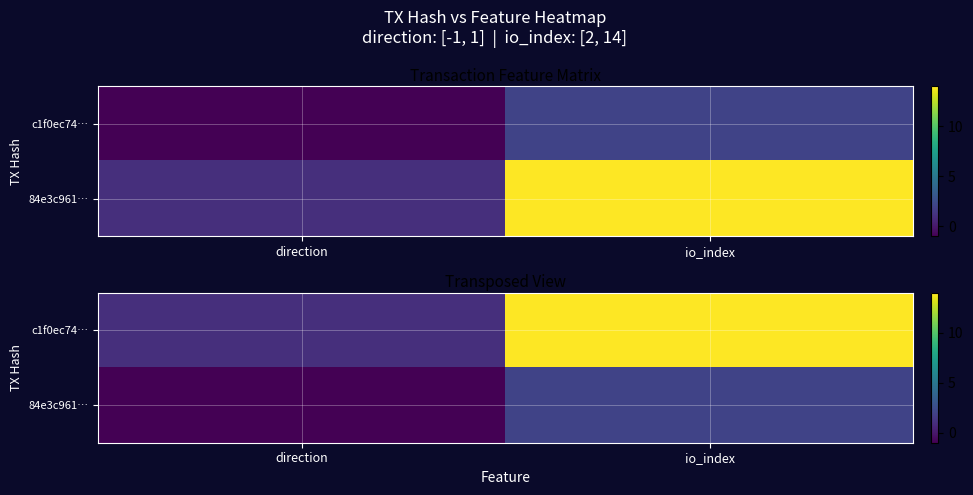

What value does the 84e3c961… series have at io_index?

2